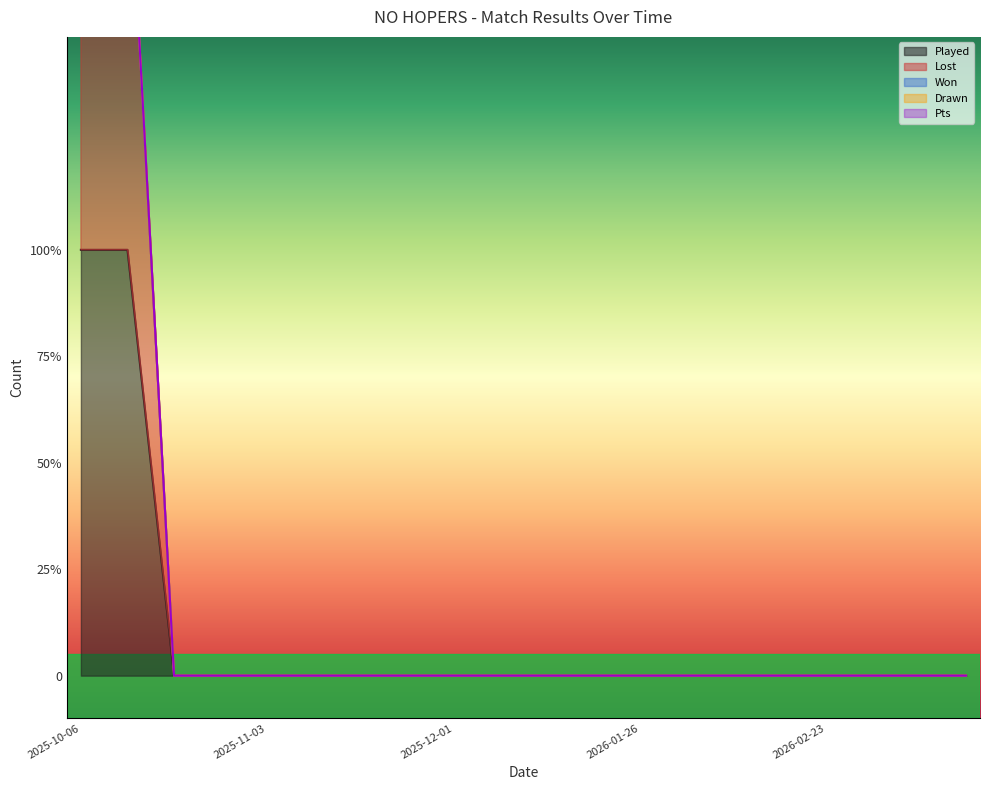

Which has a higher value, 2026-01-19 or 2026-02-16?

2026-01-19